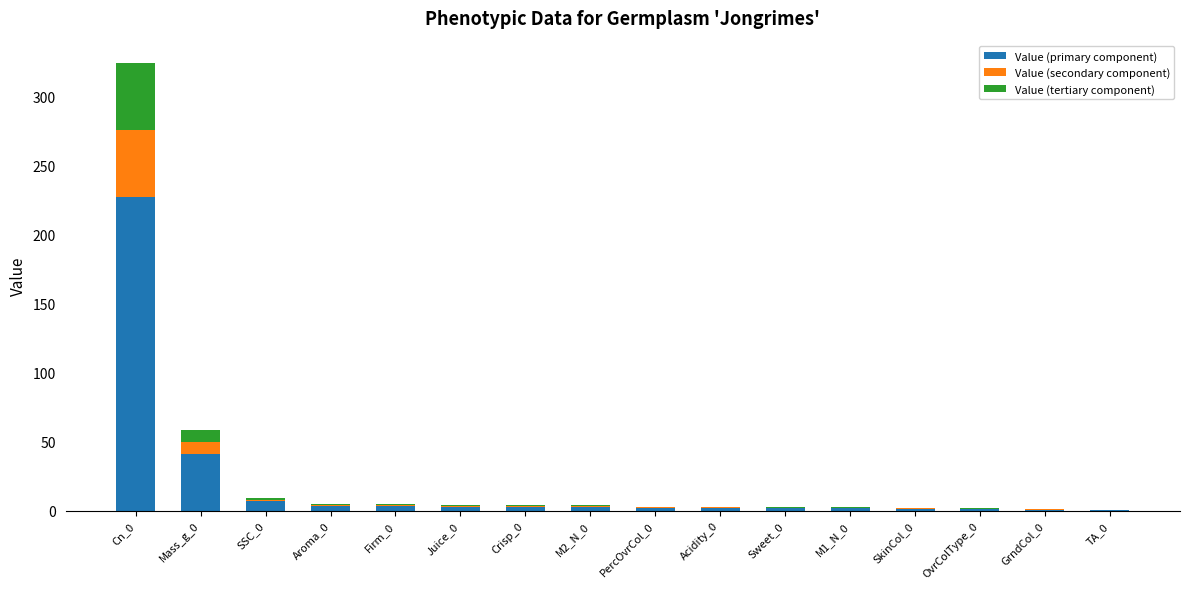

Is it true that Value (primary component) equals 1.3 at SkinCol_0?

True